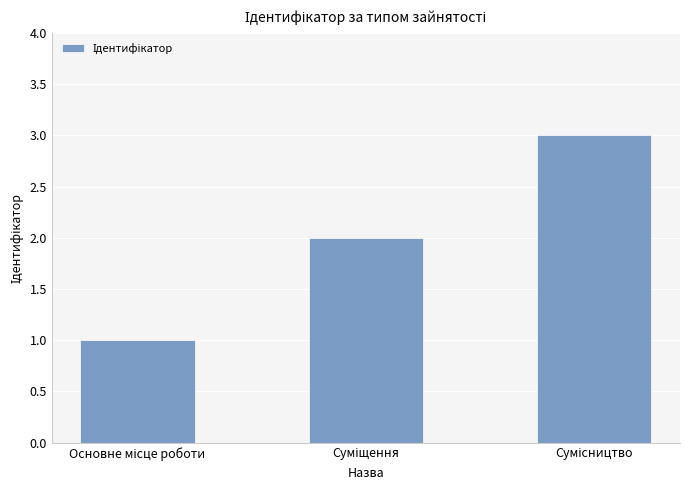

Are the bars grouped side by side (vs. stacked)?

No